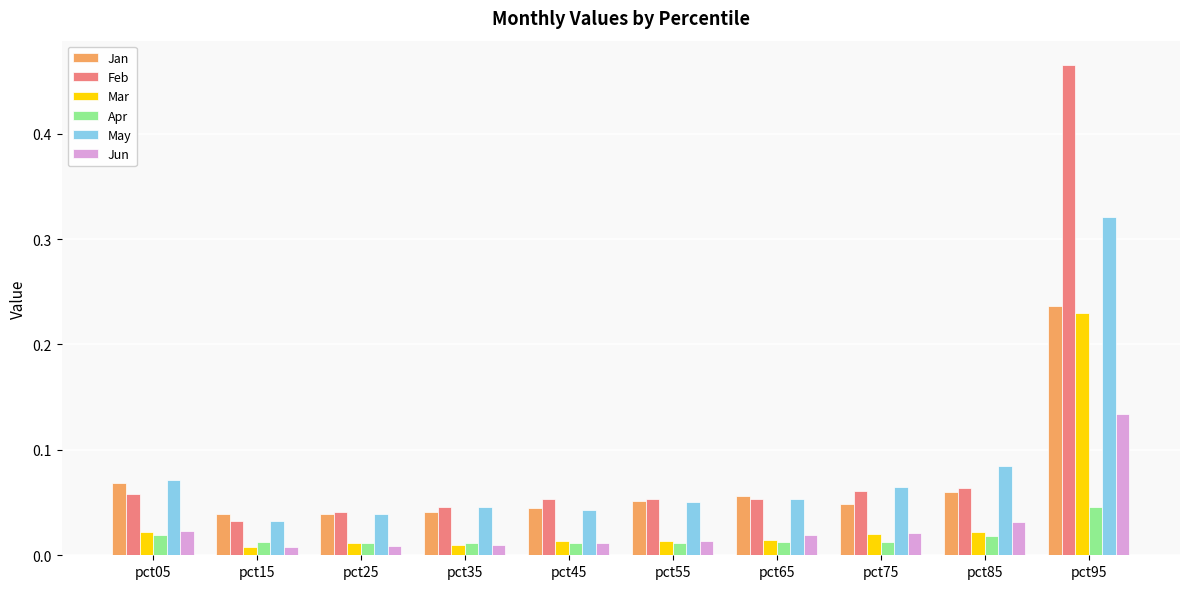

Is the value of Jan at pct35 greater than the value of Jun at pct45?

Yes